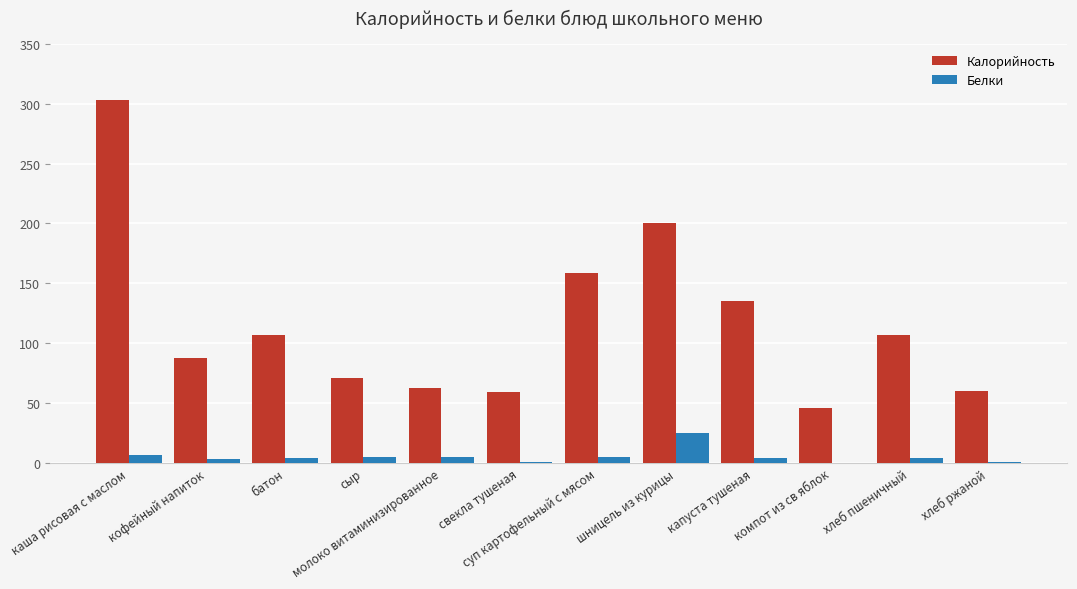

What is the sum of all Калорийность values?

1397.5